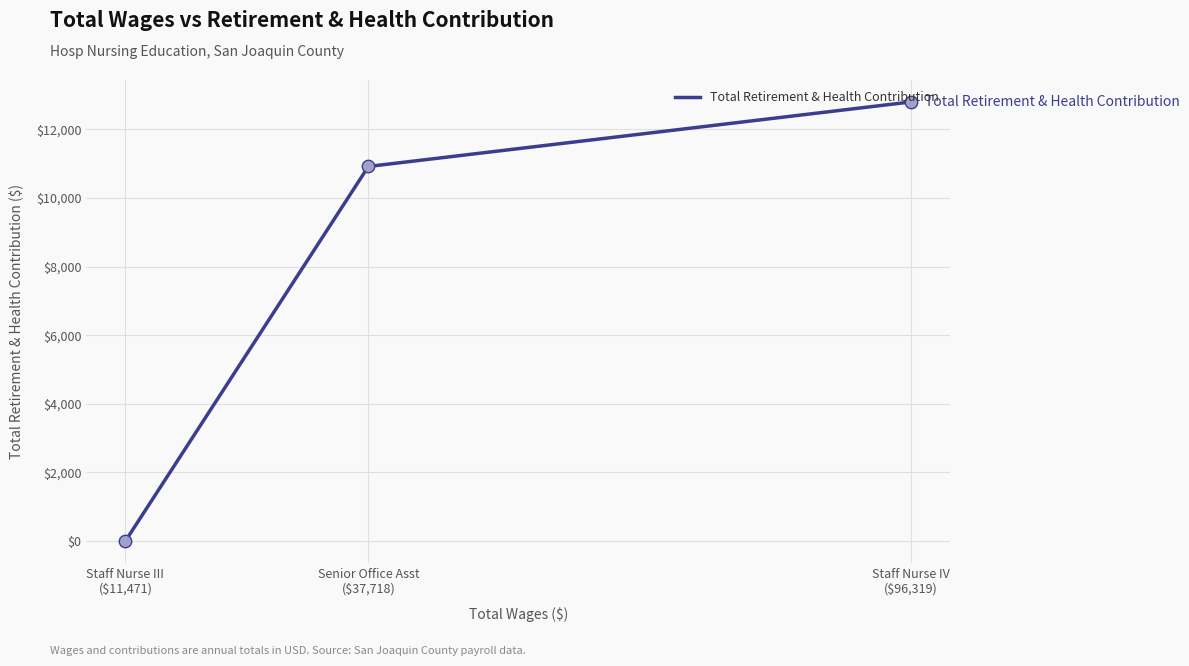

What is the change in value from Staff Nurse III
($11,471) to Staff Nurse IV
($96,319)?

+12795